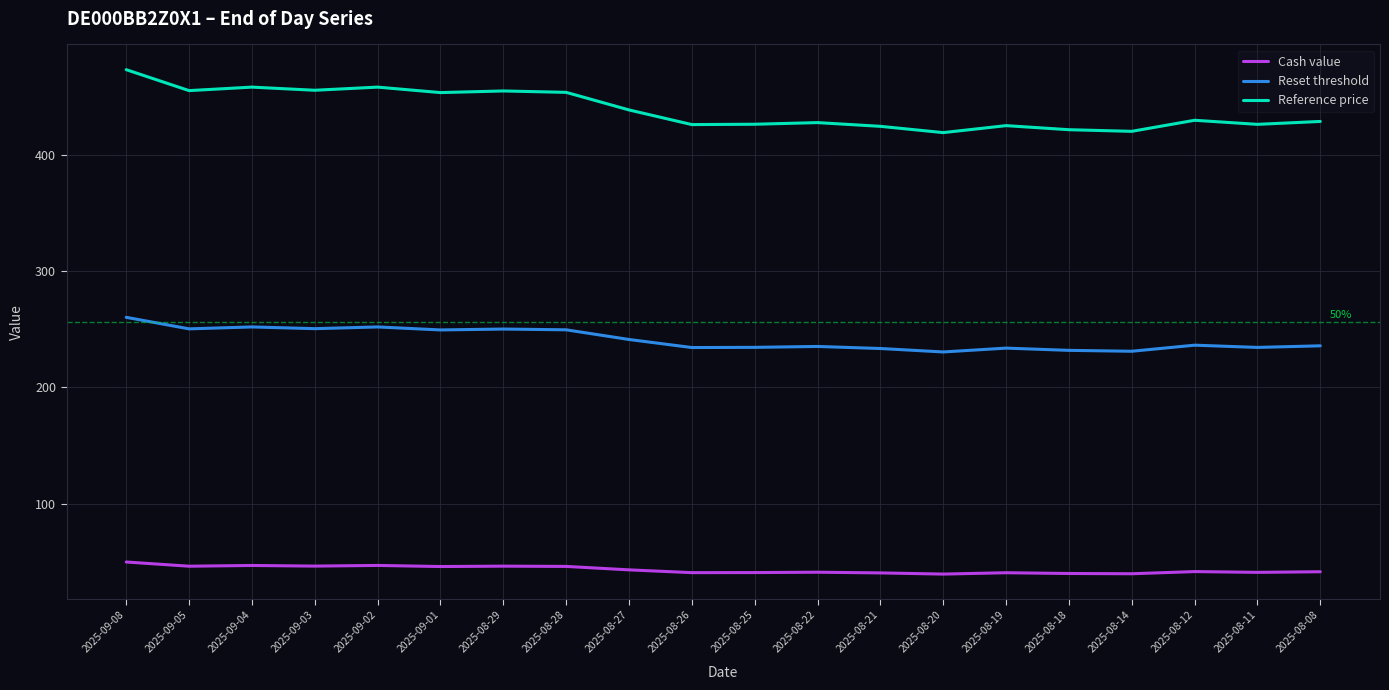

Which series has the largest total across all categories?

Reference price